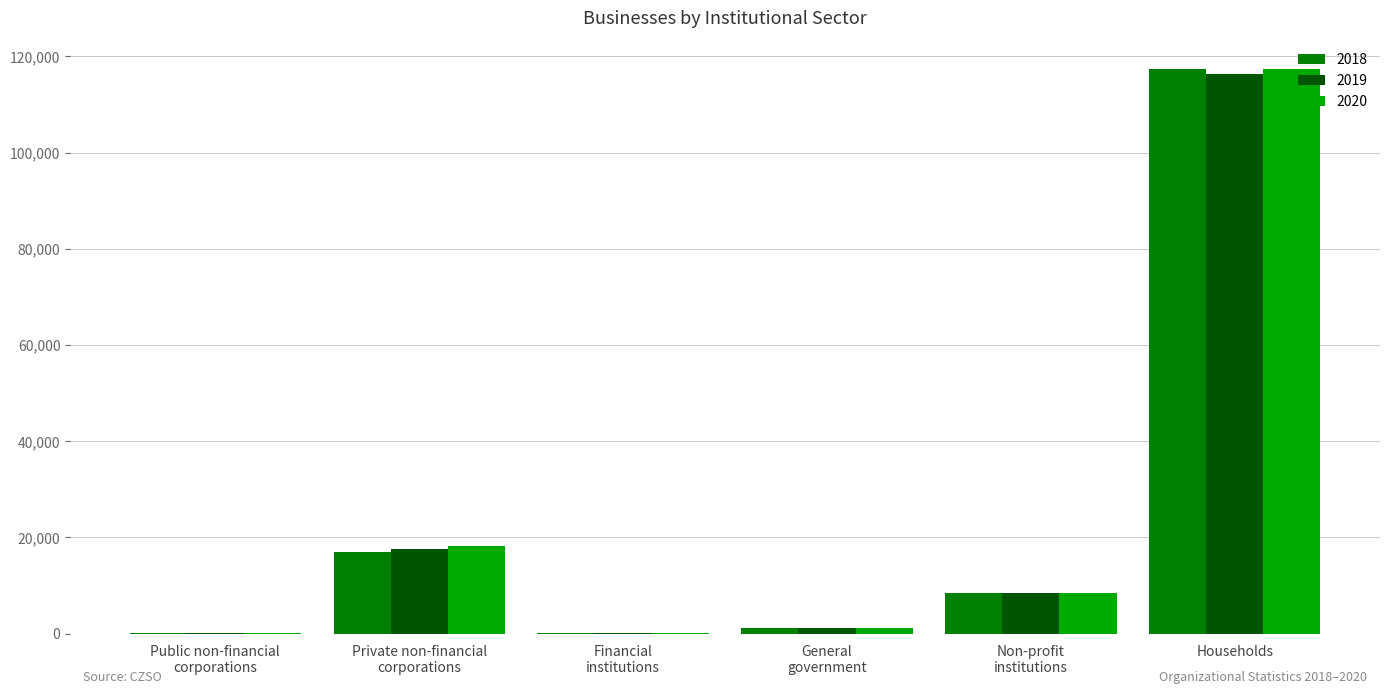

Which category has the highest value across all series?

Households